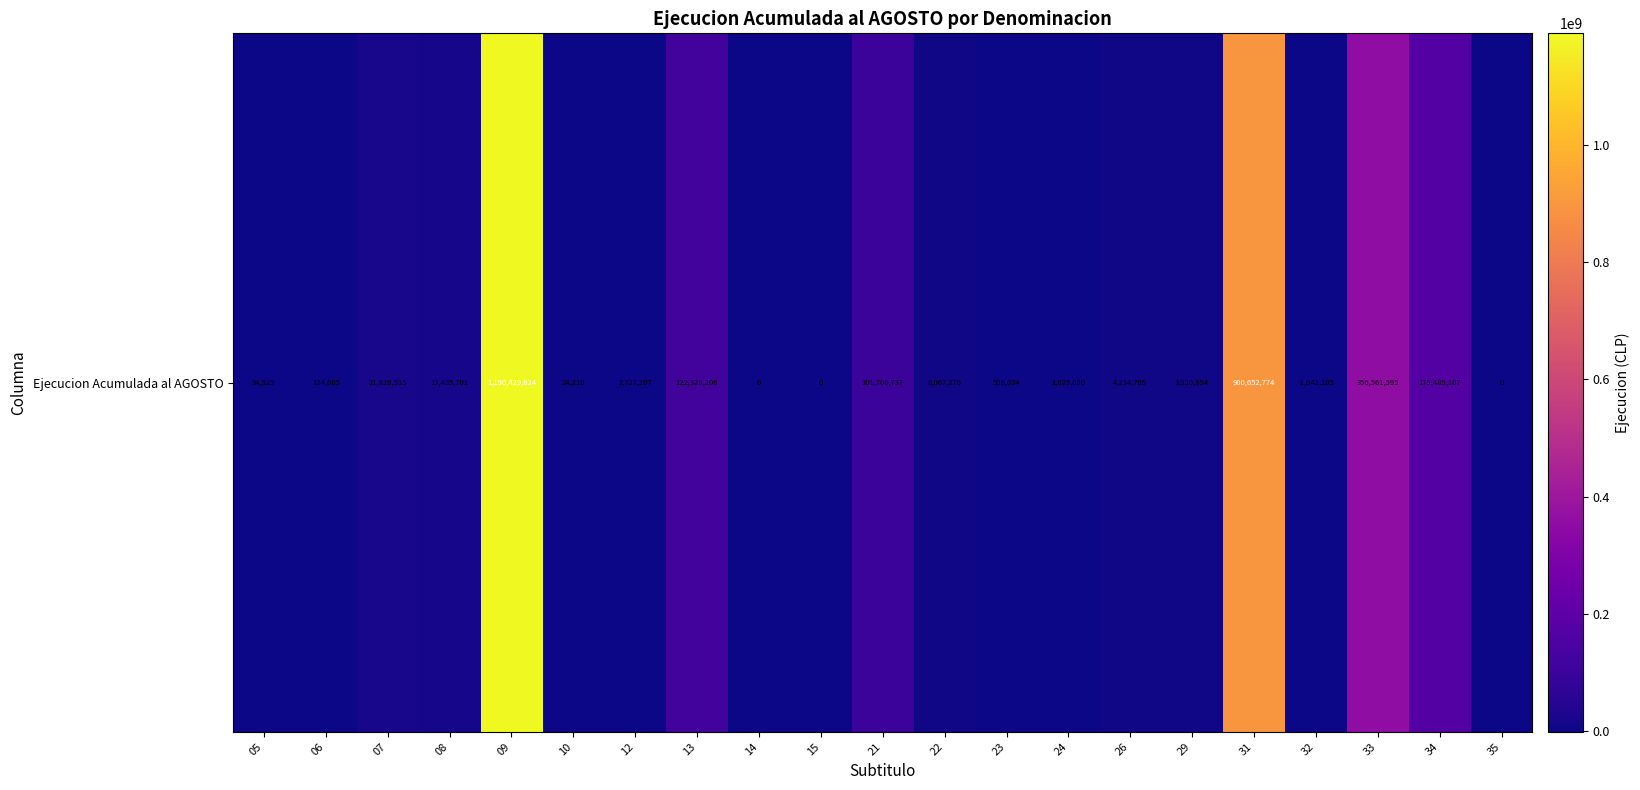

Reading left to right, transcribe all the data shown in this chart.

05=34925	06=124605	07=21828515	08=13435701	09=1190429624	10=24210	12=2727207	13=122328206	14=0	15=0	21=101706737	22=8067276	23=506034	24=1025090	26=4234705	29=3920854	31=900652774	32=-1042105	33=356561595	34=175489107	35=0